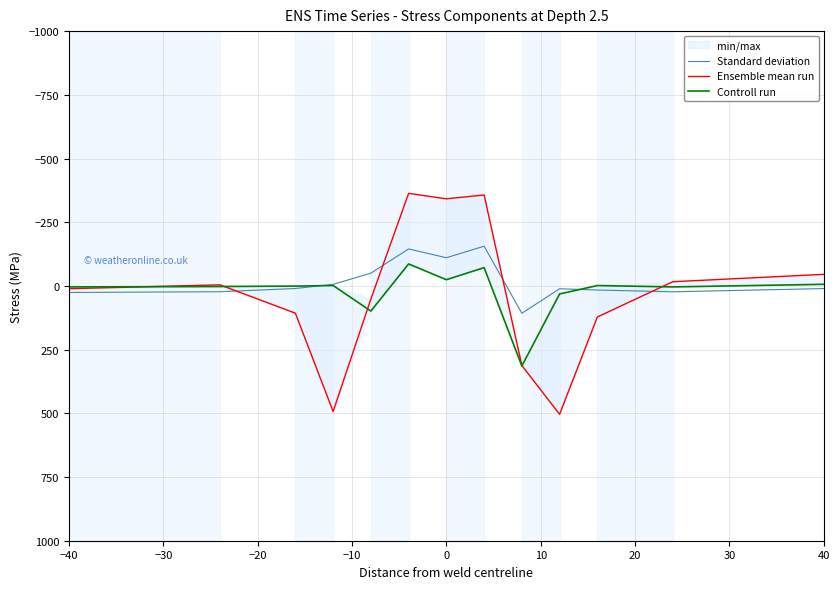

What is the average value of the Controll run series?

20.3